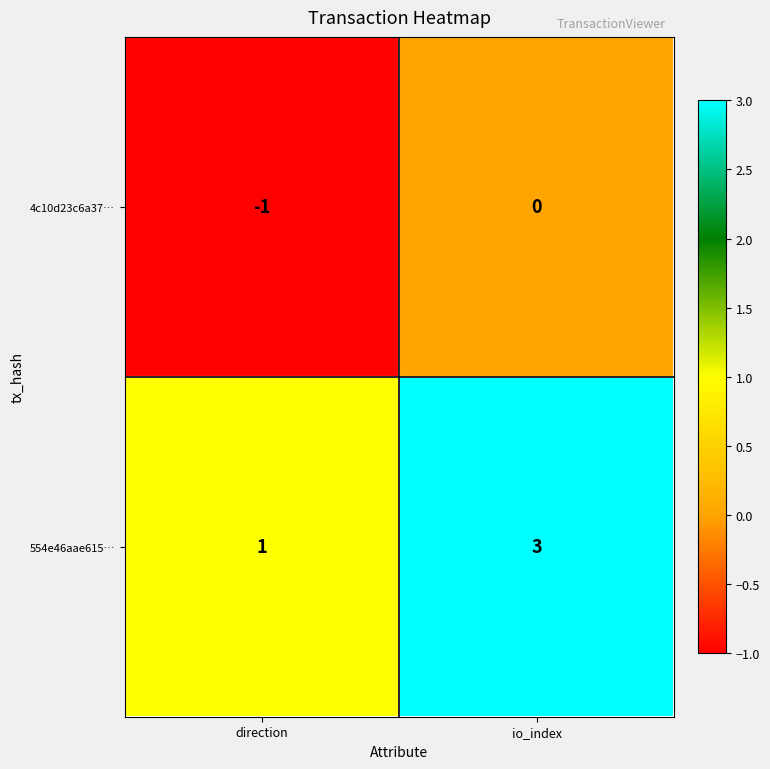

What is the sum of all 554e46aae615… values?

4